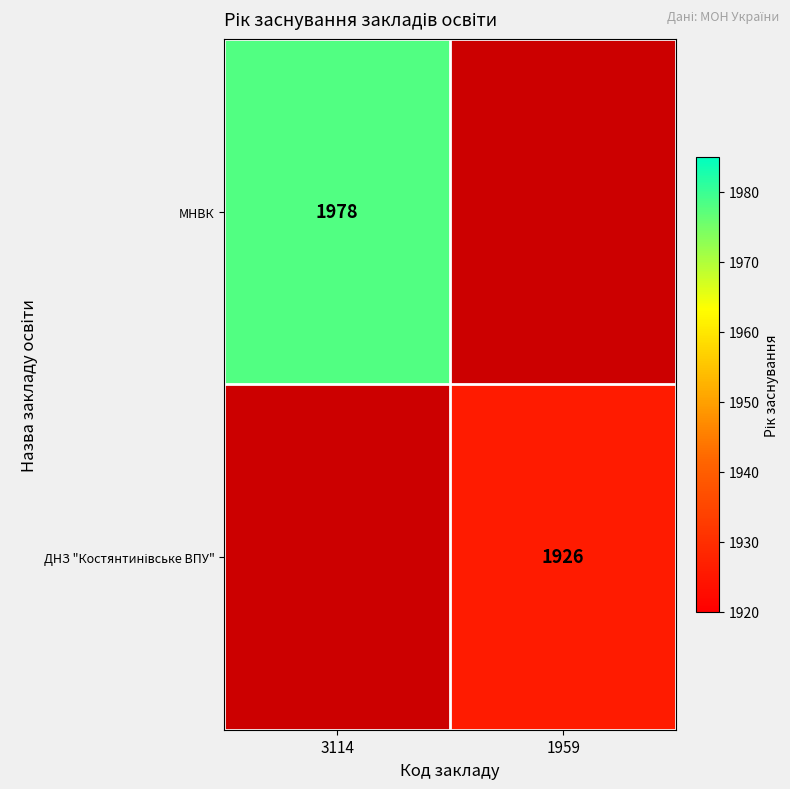

What is the greatest value displayed?

1978.0